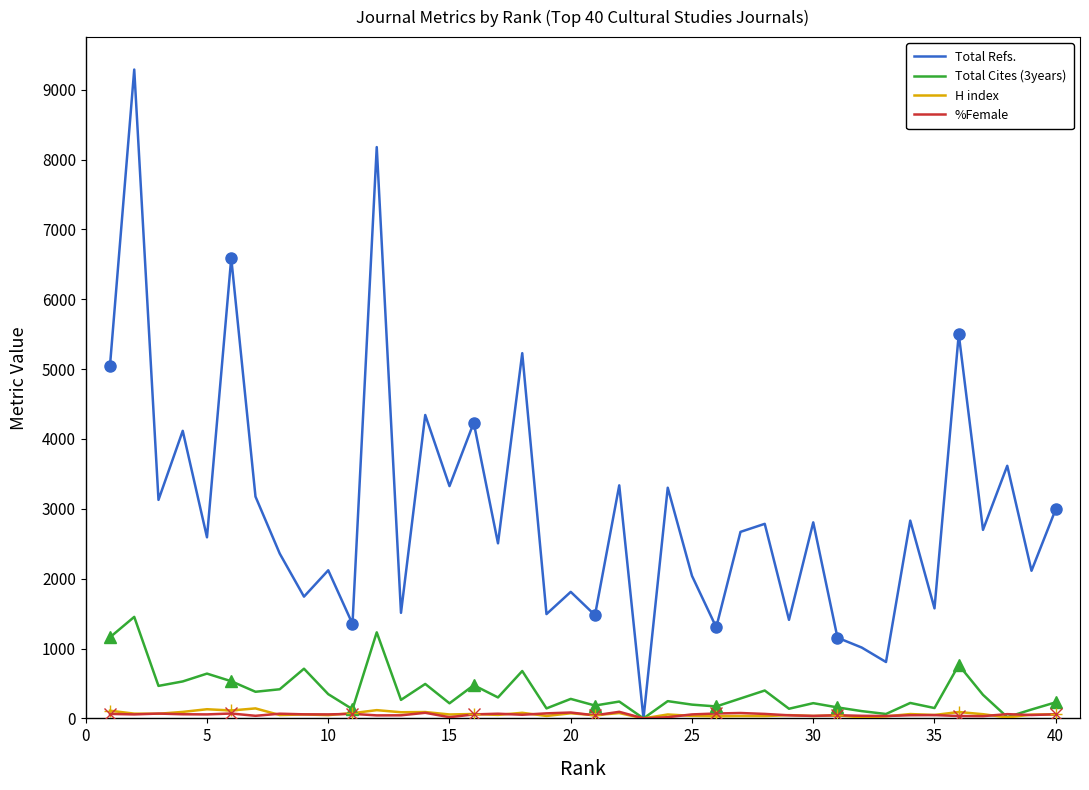

Is it true that Total Cites (3years) equals 67 at 33?

False